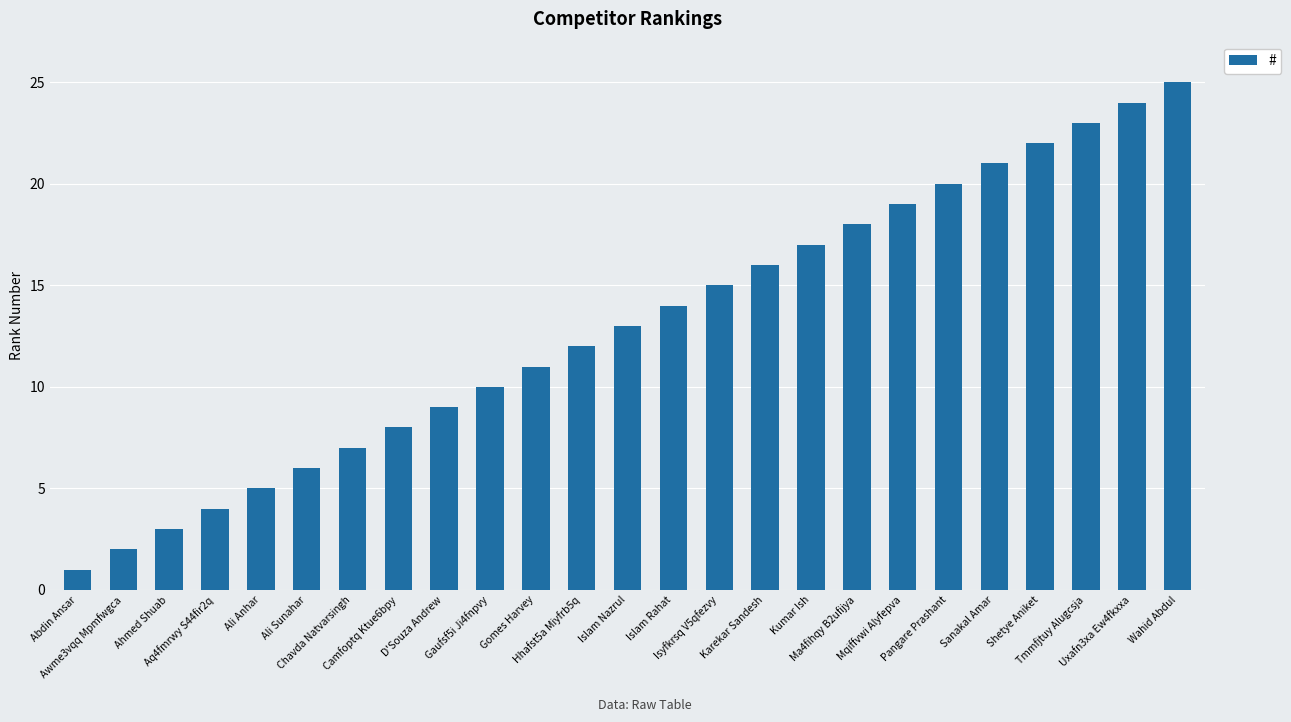

What is the value of the 2nd bar from the left?

2